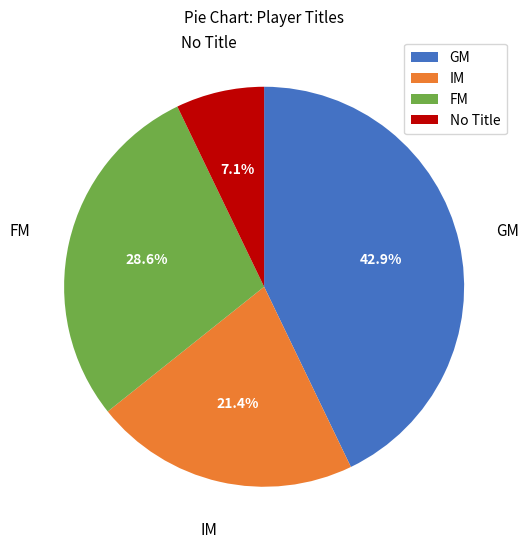

Count the number of slices in the pie.

4